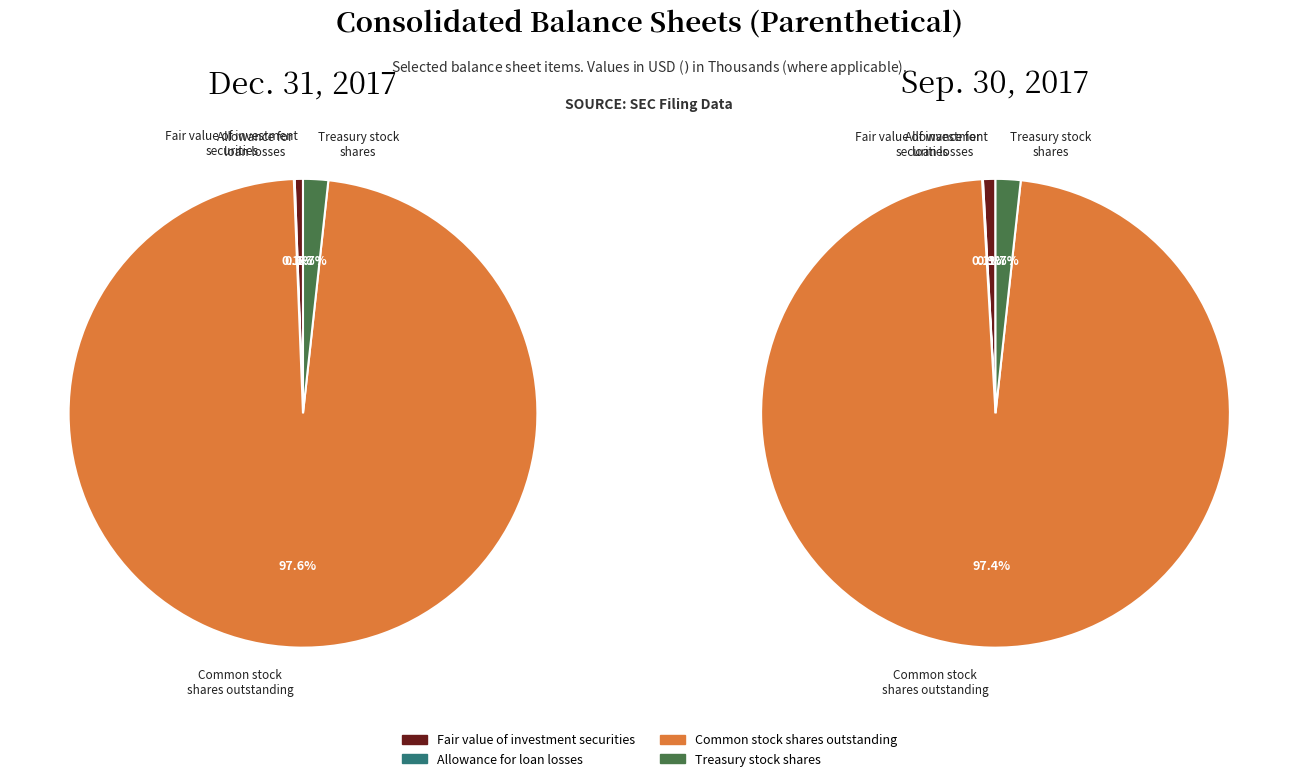

Which category has the biggest portion of the pie?

Common stock
shares outstanding